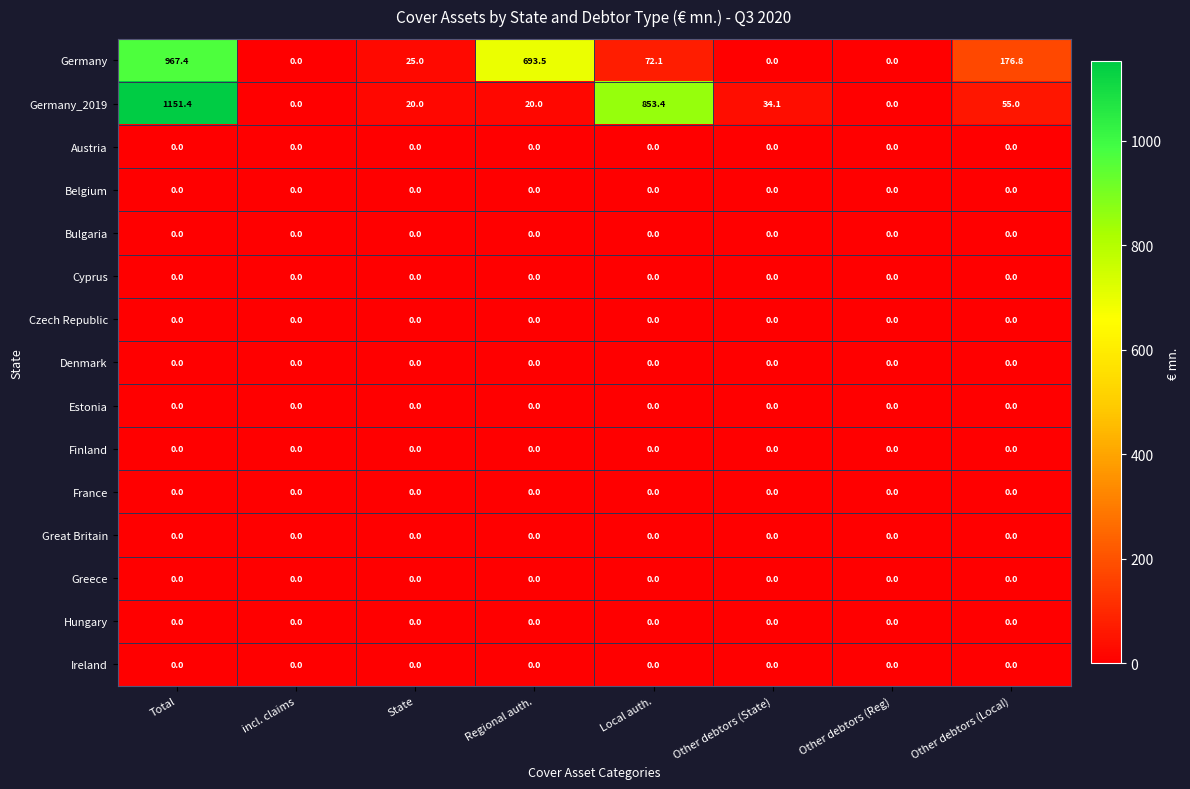

Which series has the largest range (max minus min)?

Germany_2019